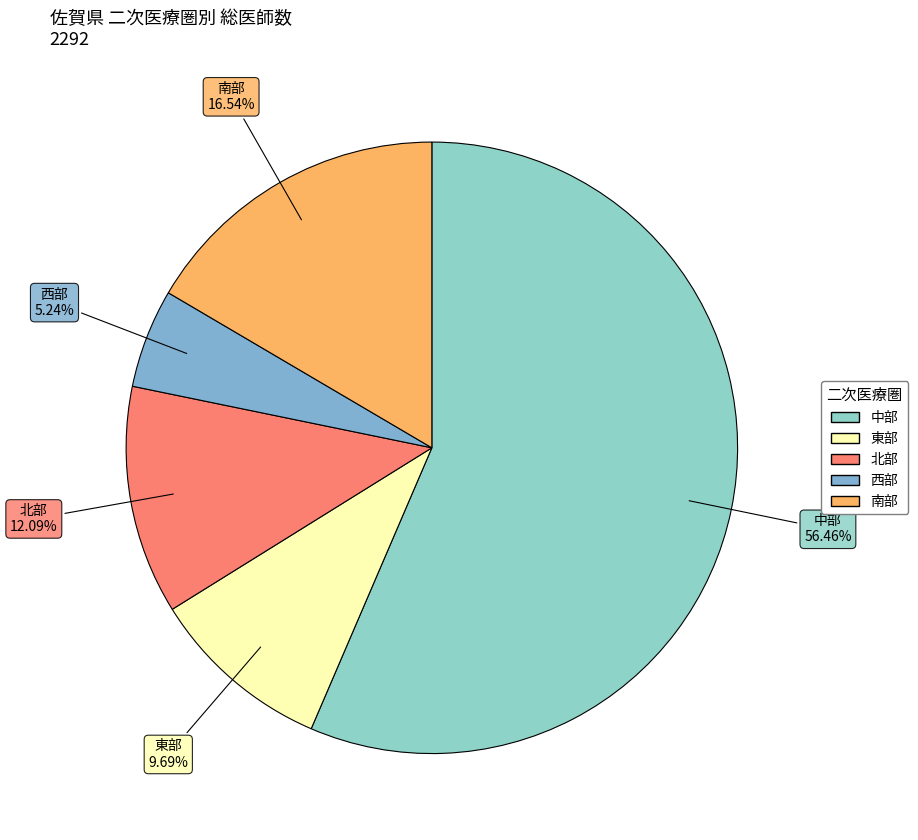

What is the total percentage of 中部 and 東部?

66.1%